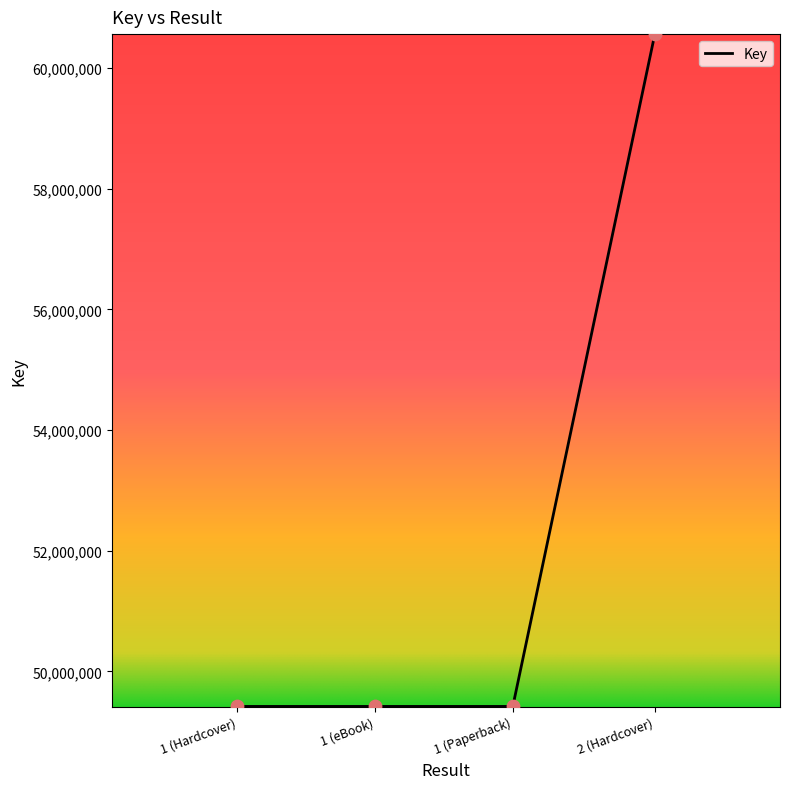

Which has a higher value, 1 (Paperback) or 2 (Hardcover)?

2 (Hardcover)